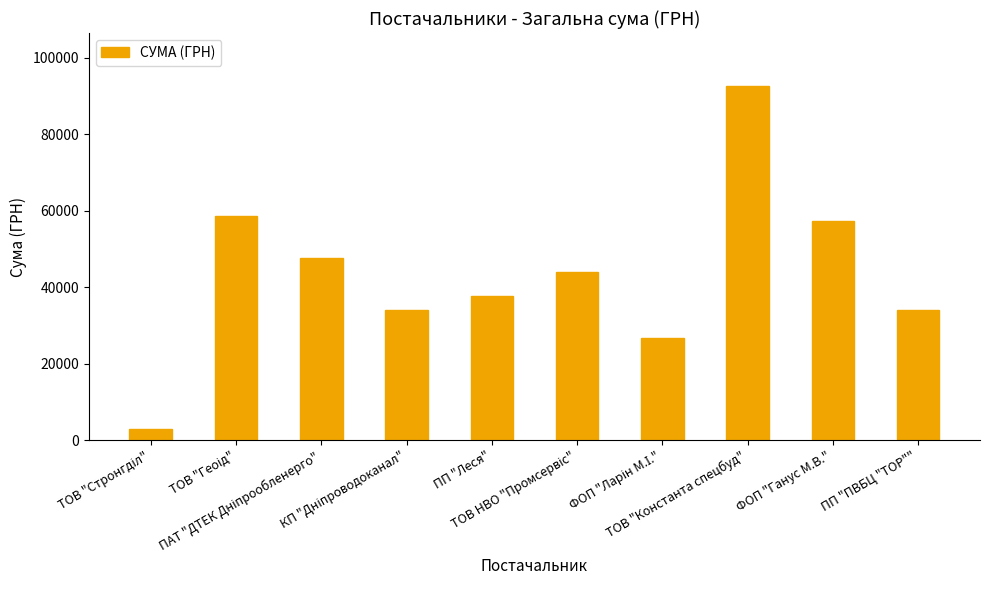

What is the smallest value displayed?

2975.4